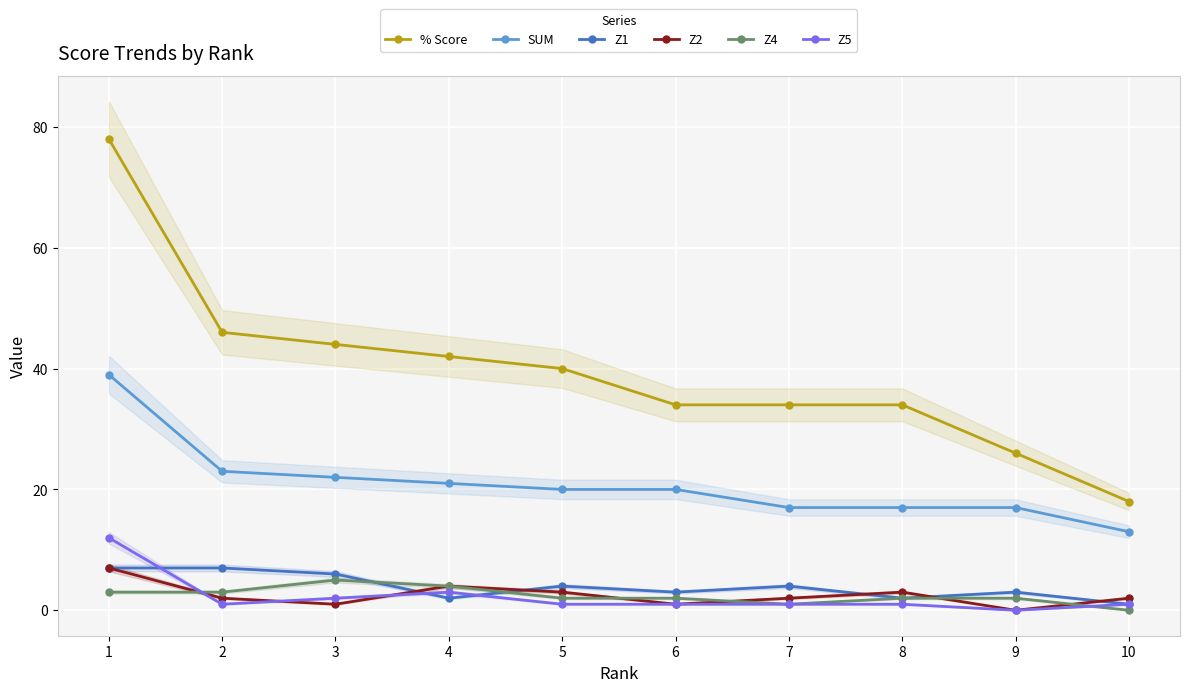

List the labels in order of Z4 value, smallest first.

10, 7, 5, 6, 8, 9, 1, 2, 4, 3